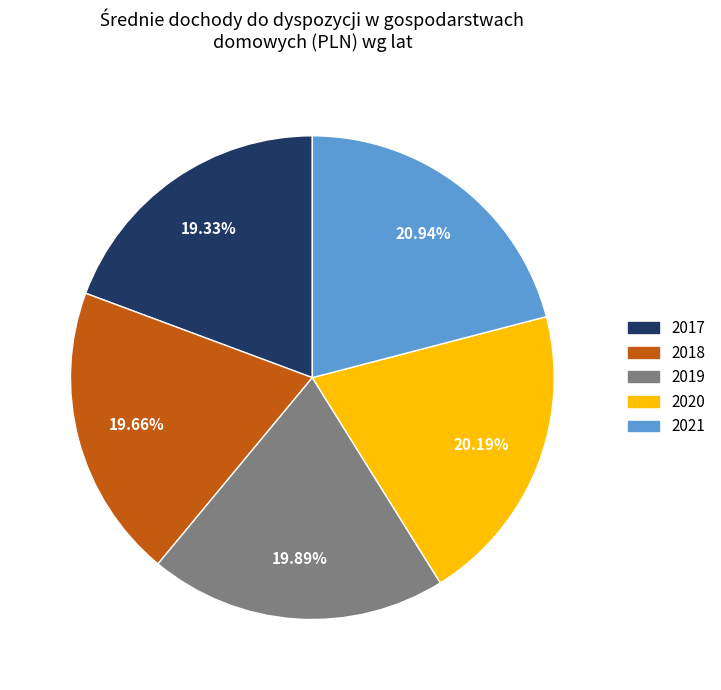

How many slices are in this pie chart?

5